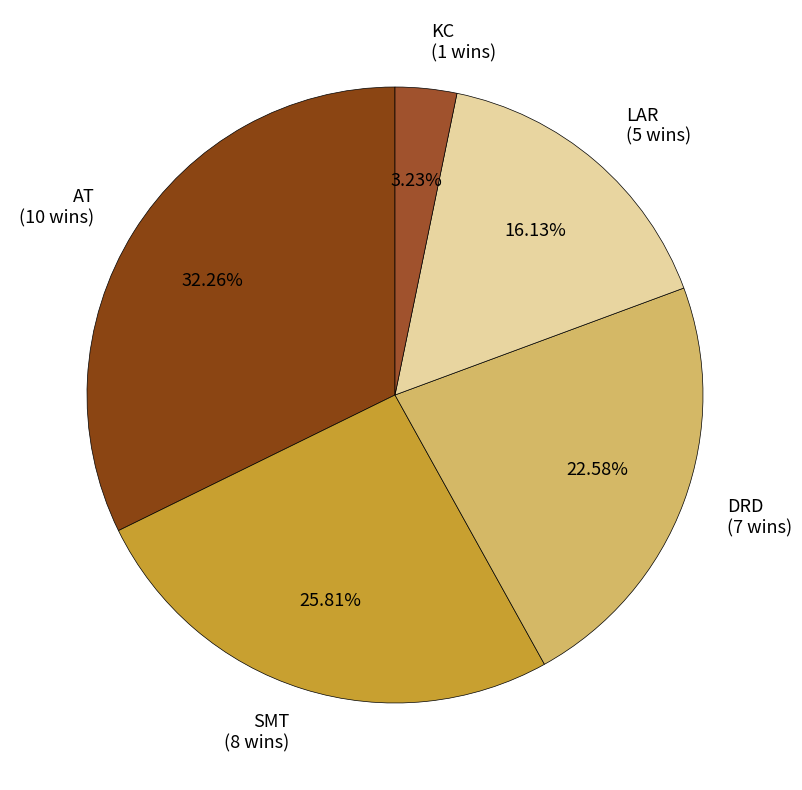

Do KC and LAR together represent more than half of the pie?

No